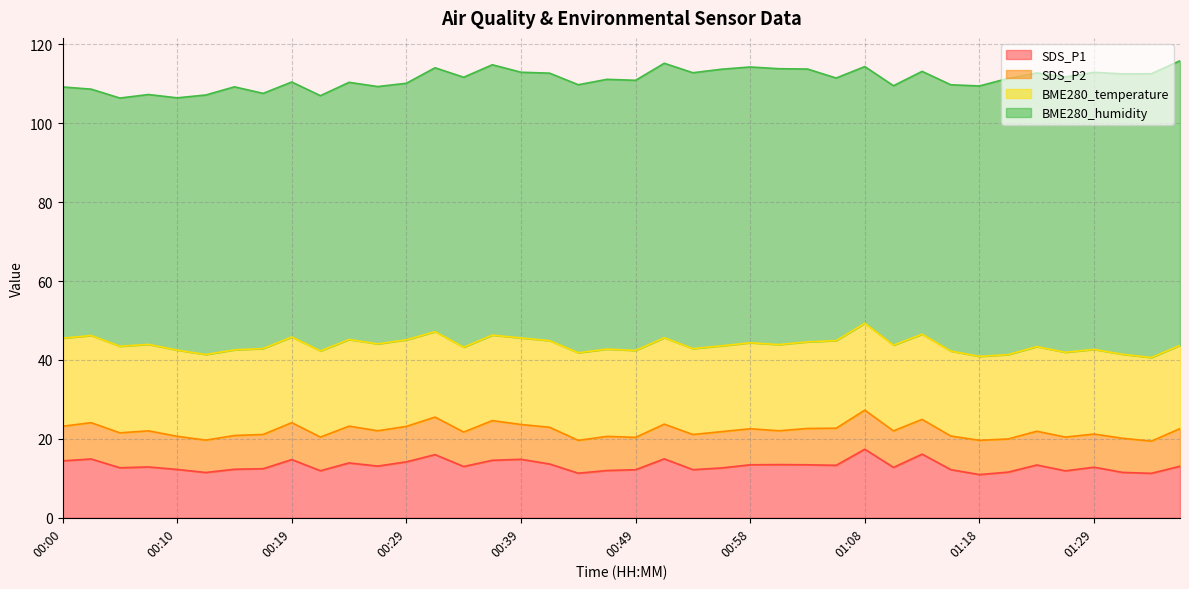

The value of SDS_P1 at 00:29 is 22.5. True or false?

False